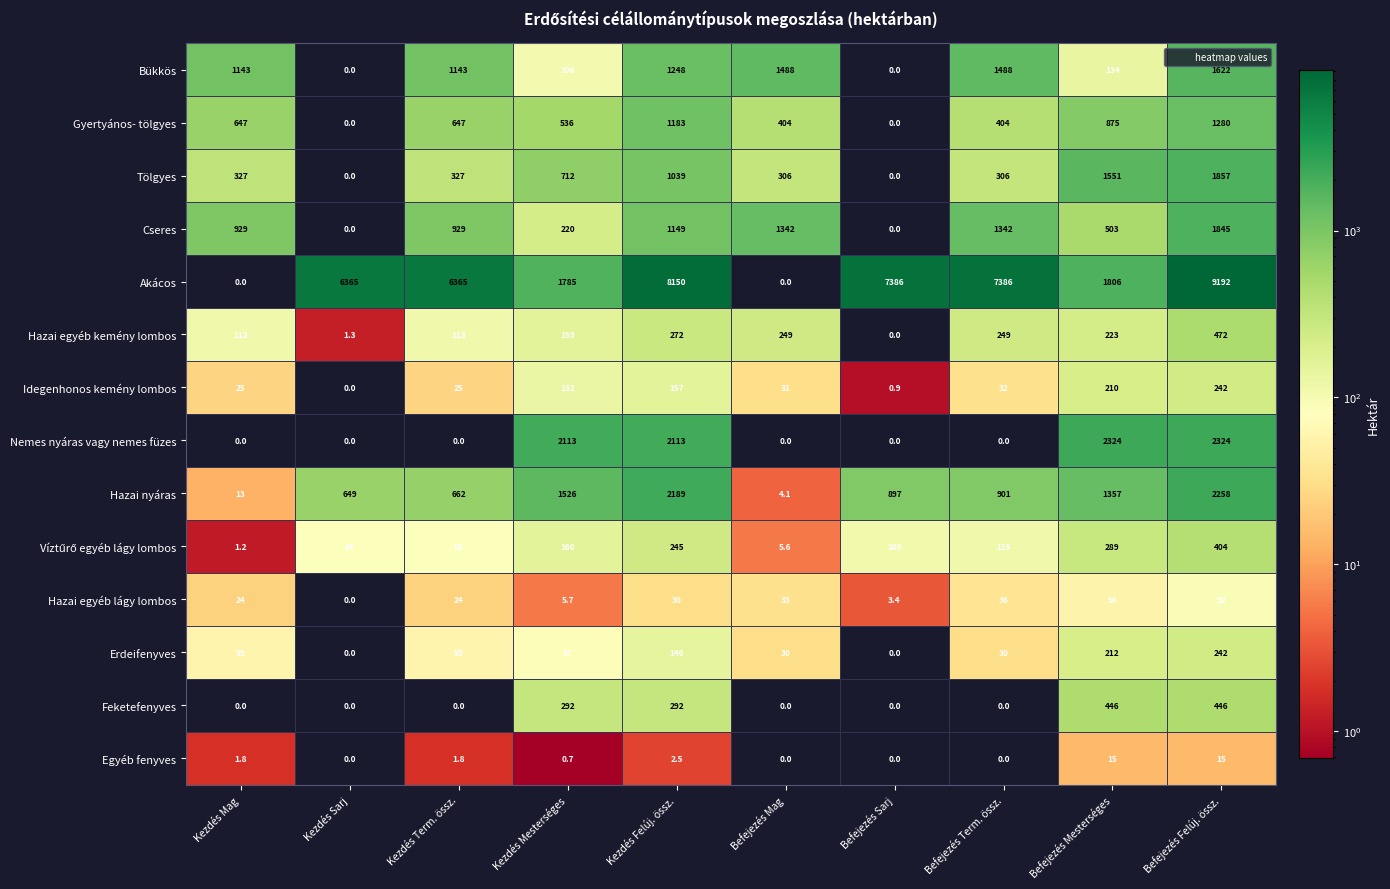

At which label does Hazai egyéb lágy lombos reach its peak?

Befejezés Felúj. össz.